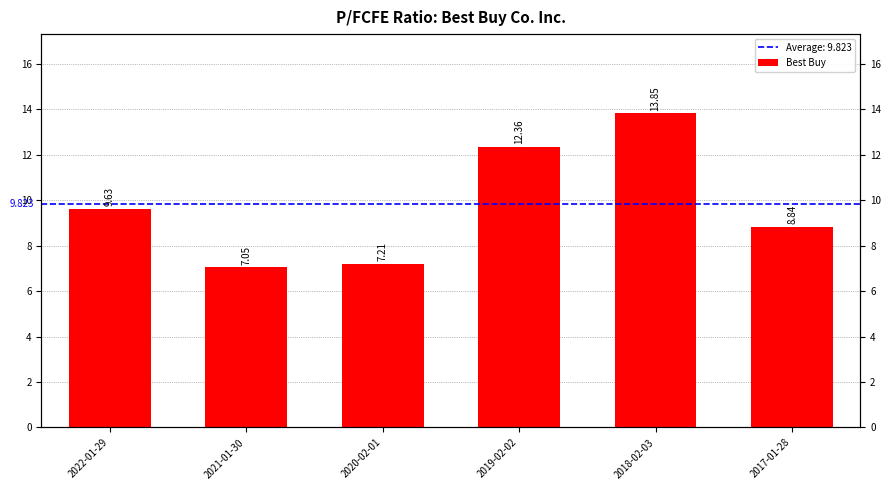

Are the bars horizontal?

No